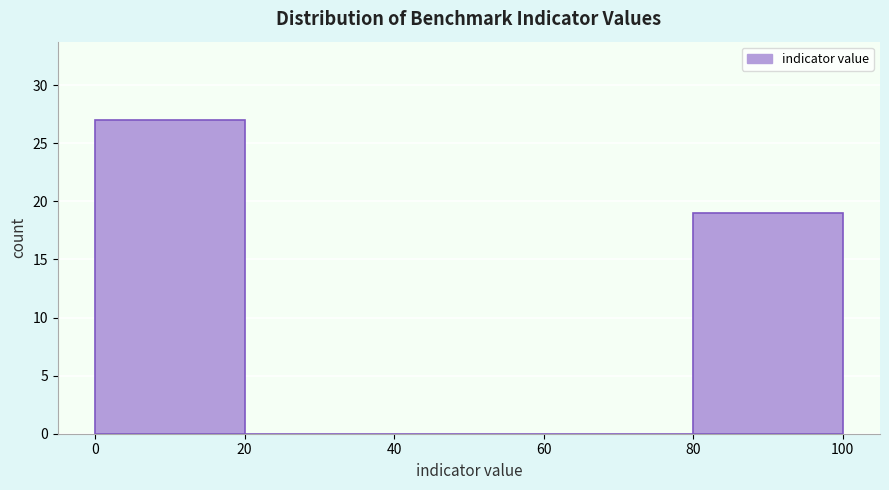

Over which range of the x-axis is the bar tallest?

0 to 20